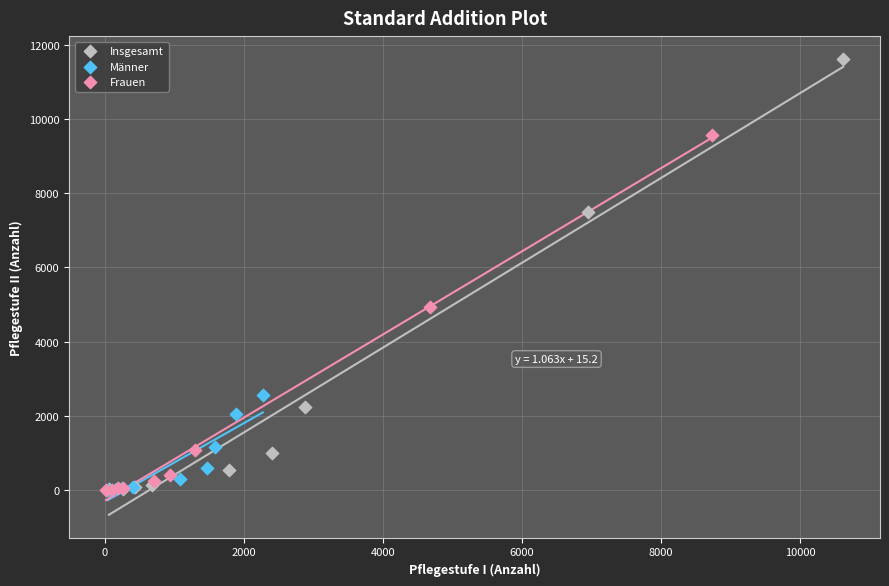

Which series has the largest Y range (max minus min)?

Insgesamt